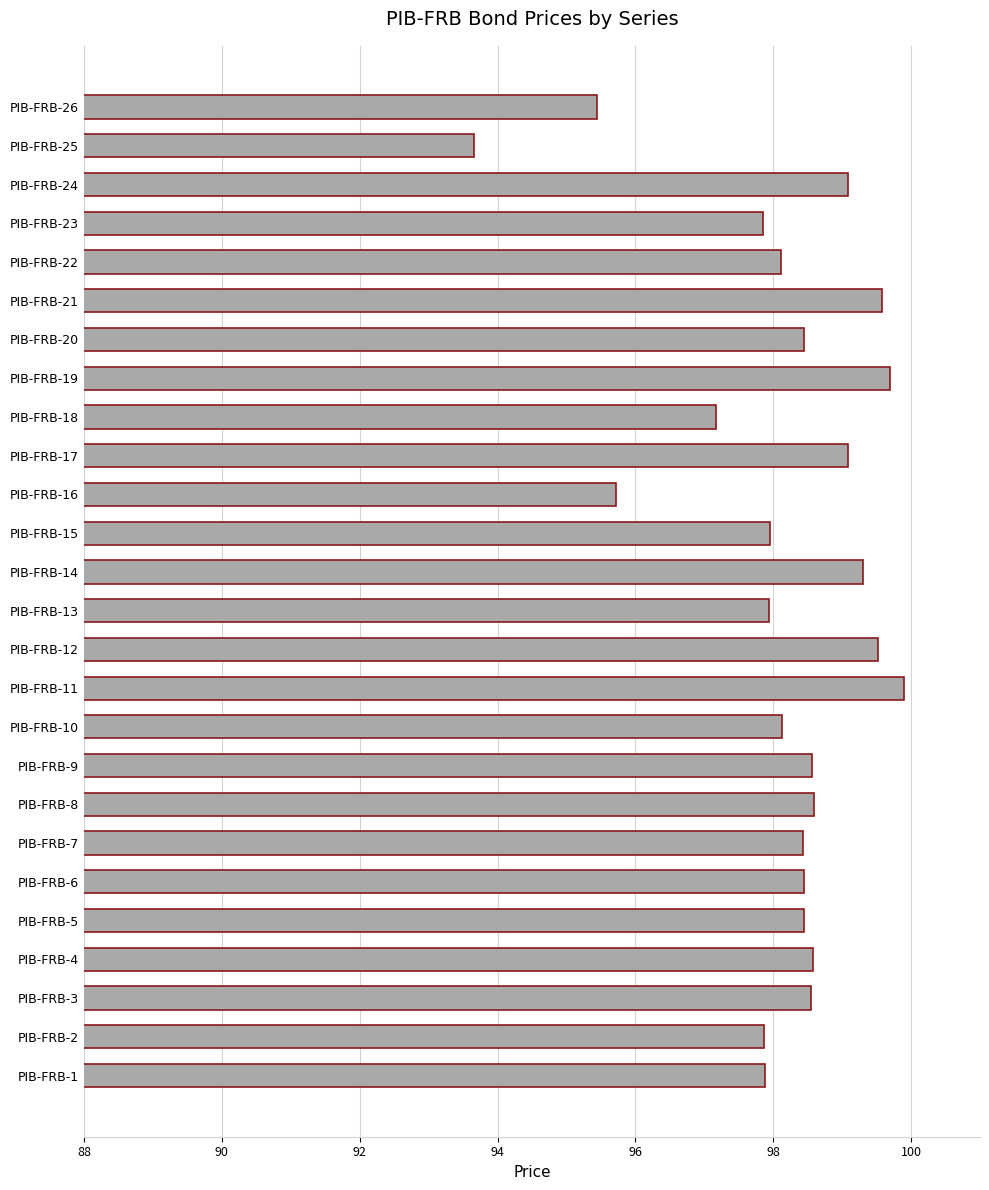

Which has a higher value, PIB-FRB-3 or PIB-FRB-11?

PIB-FRB-11